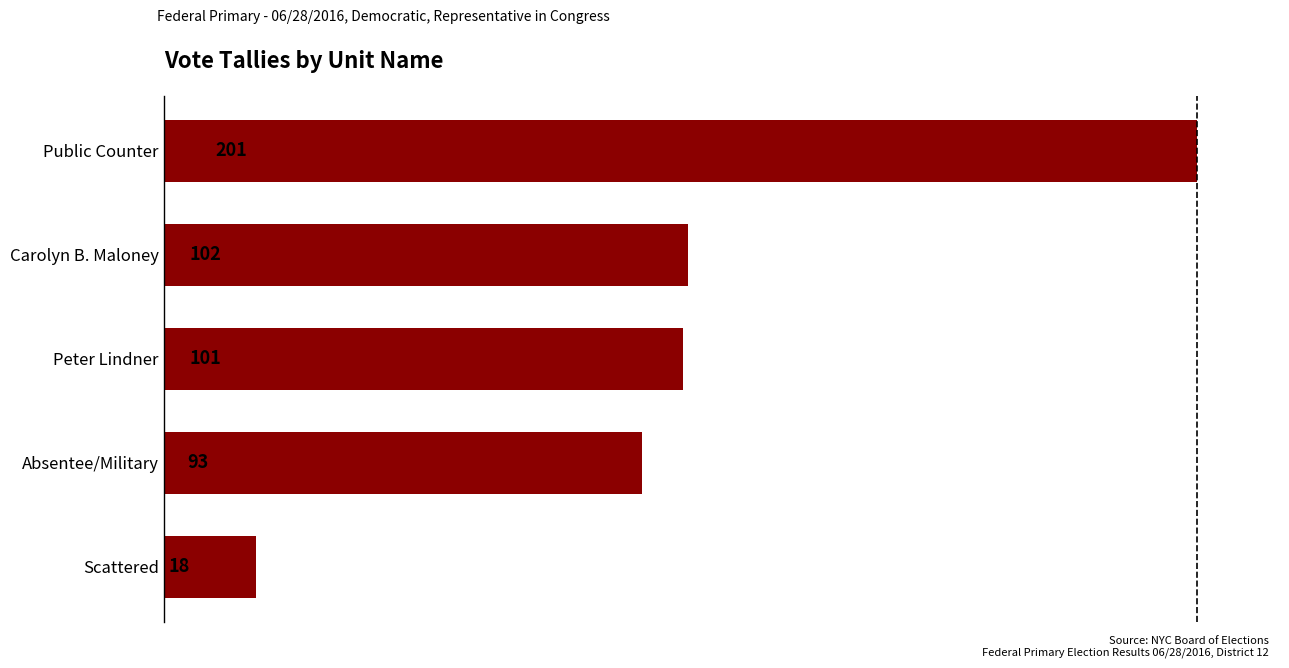

What position from the bottom is Peter Lindner?

3